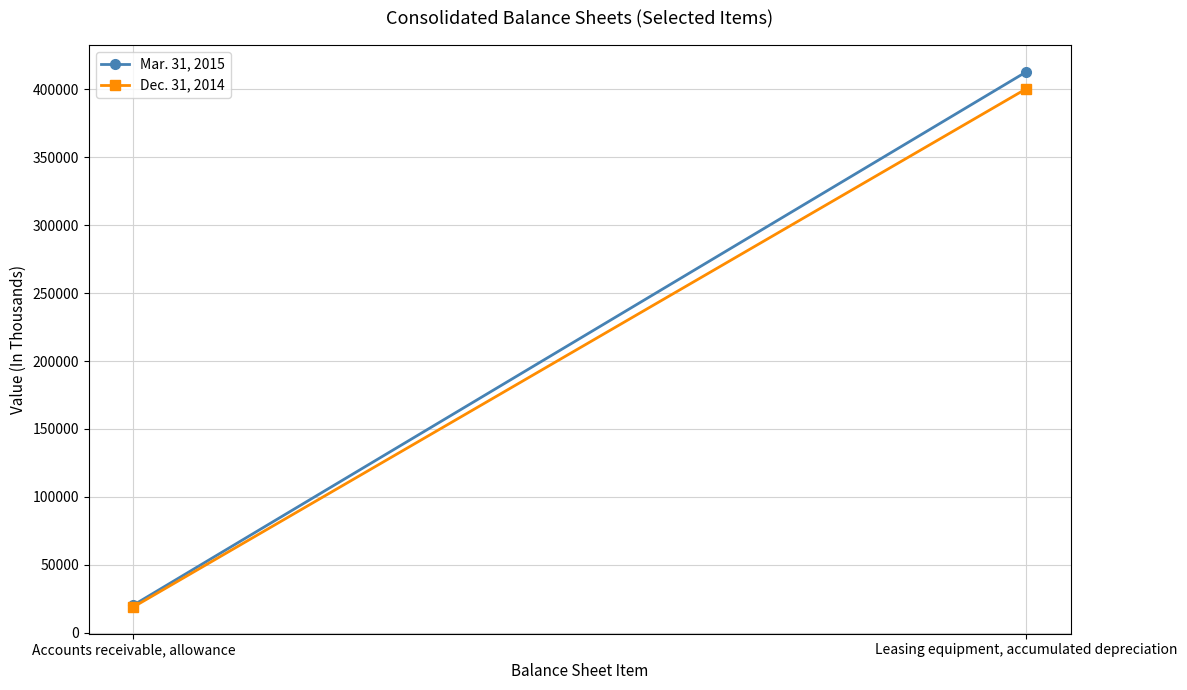

Rank the series at Accounts receivable, allowance from lowest to highest value.

Dec. 31, 2014, Mar. 31, 2015